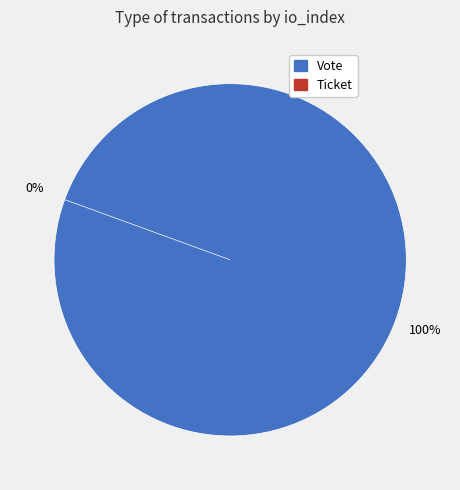

How many segments does this pie chart have?

2